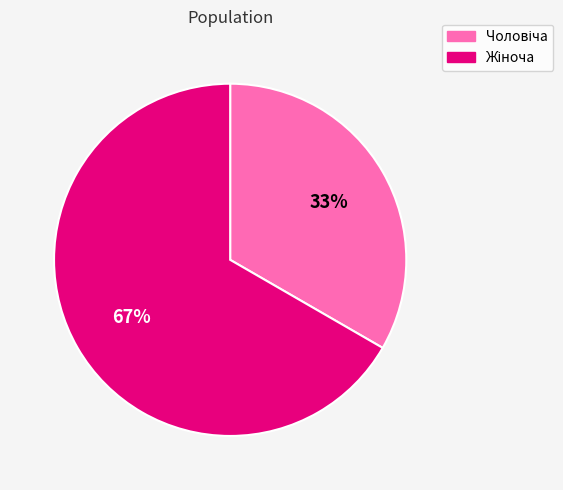

Is there a majority slice in this chart?

Yes